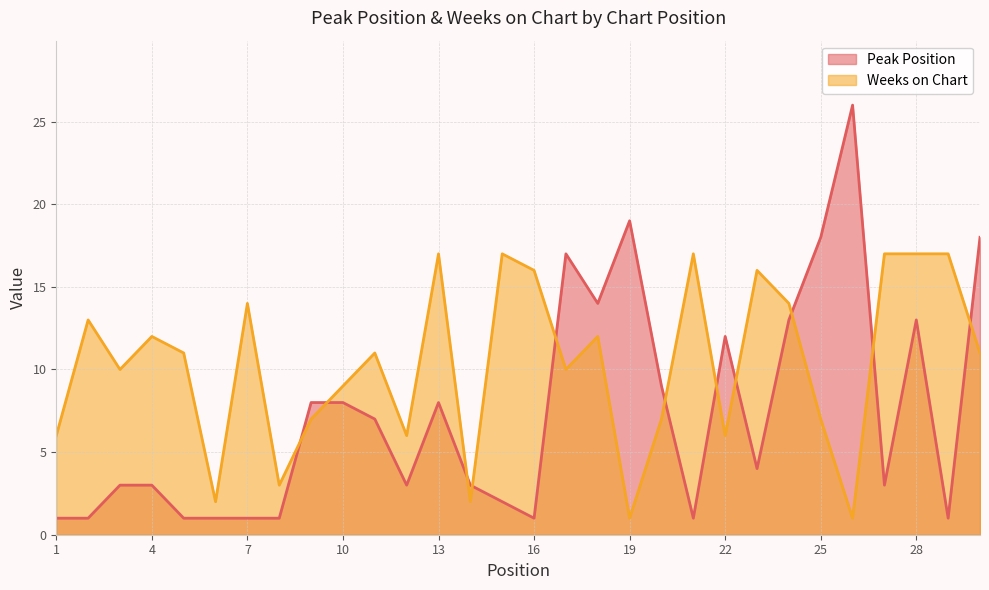

Count the number of data series in this chart.

2